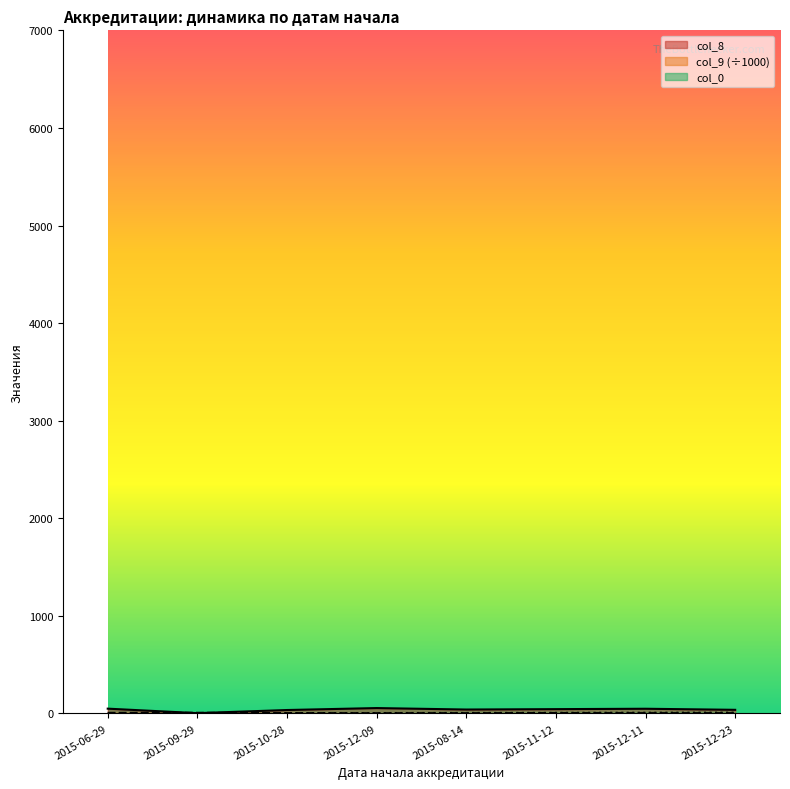

How many lines are shown in the chart?

3